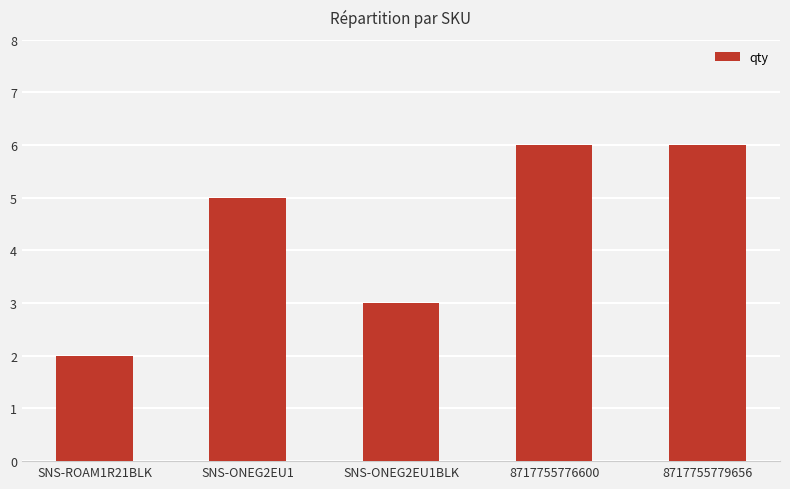

Does the chart contain any negative values?

No